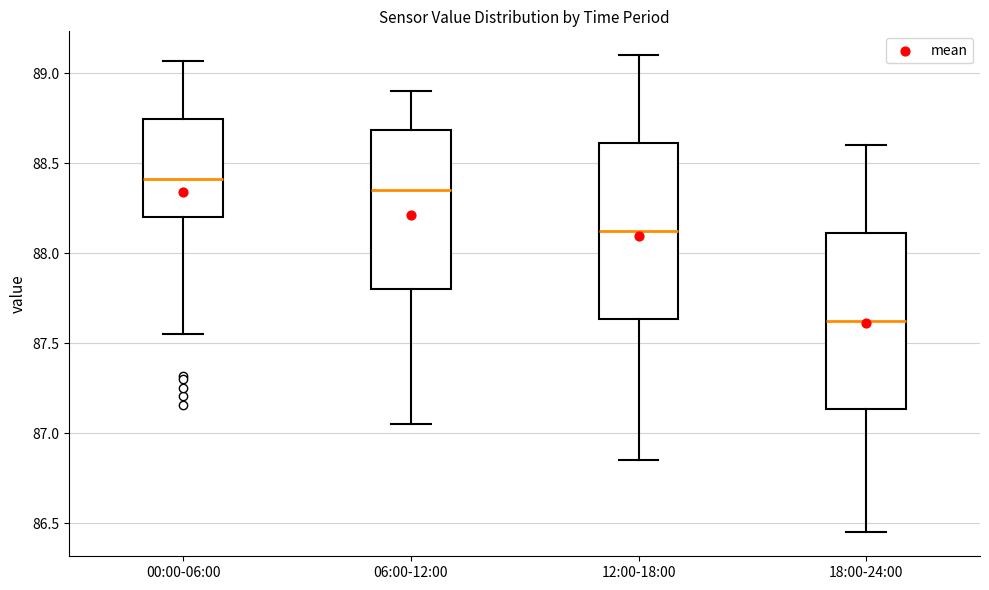

Where is the lower edge of the box for 00:00-06:00 on the y-axis? The values are not printed on the chart, so give them approximately, as read against the axis.

88.20